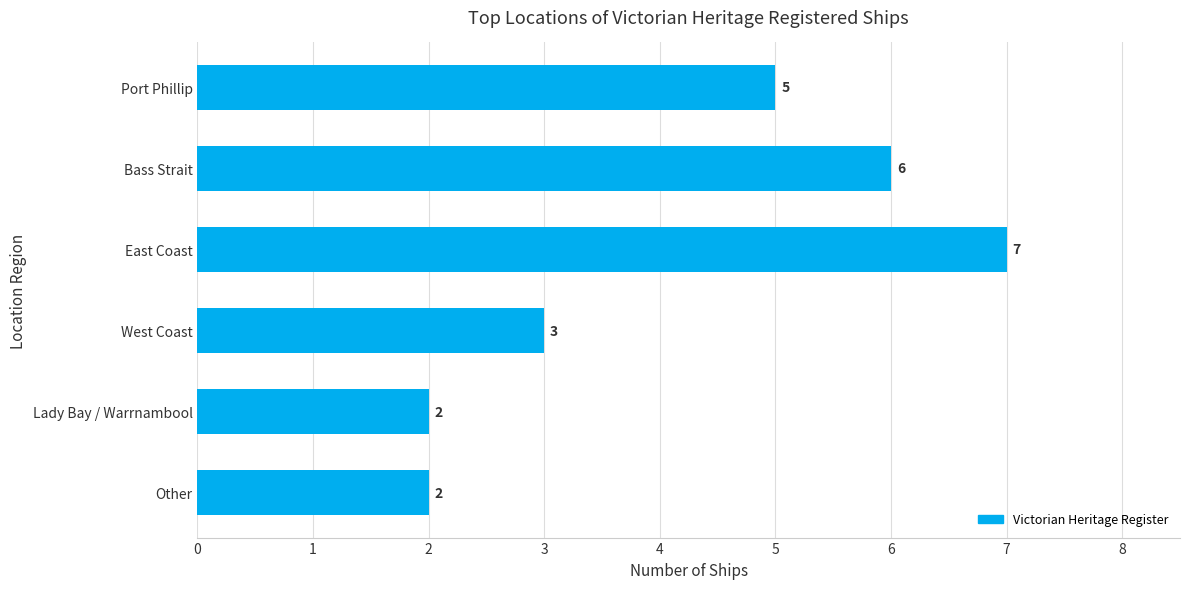

What is the smallest value displayed?

2